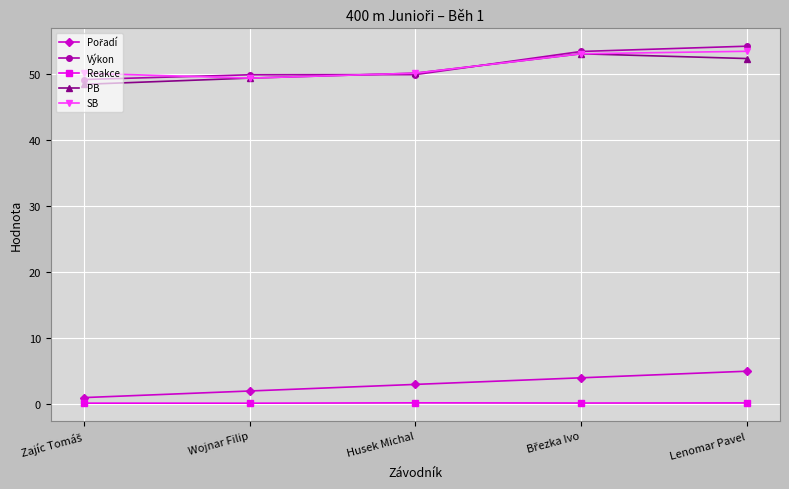

What is the label of the 1st point from the right?

Lenomar Pavel